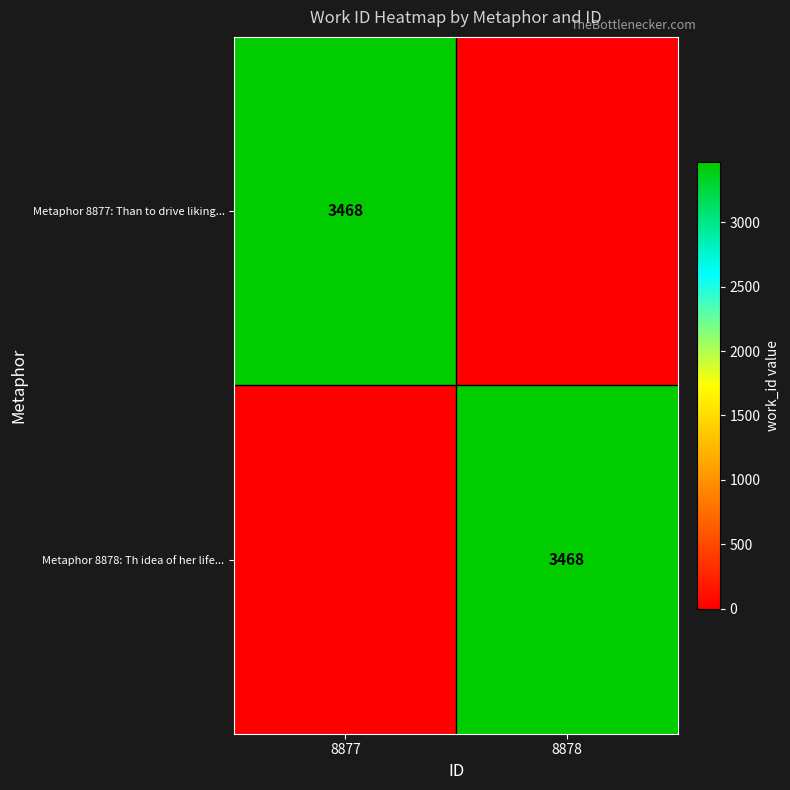

The value of Metaphor 8877: Than to drive liking... at 8877 is 3468. True or false?

True